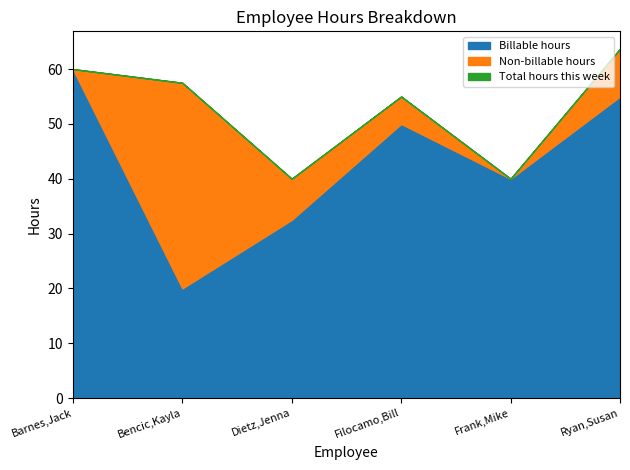

What is the highest value of the Billable hours series?

60.0